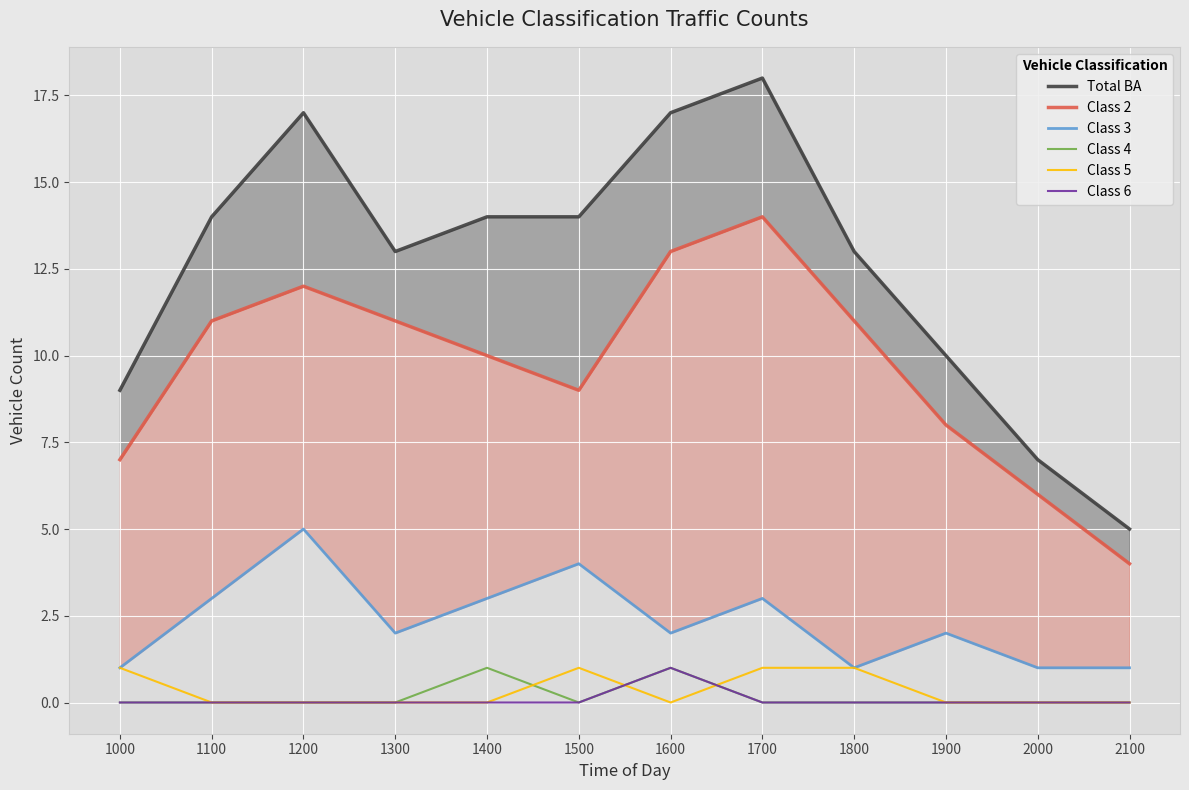

List the labels in order of Class 5 value, largest first.

1000, 1500, 1700, 1800, 1100, 1200, 1300, 1400, 1600, 1900, 2000, 2100